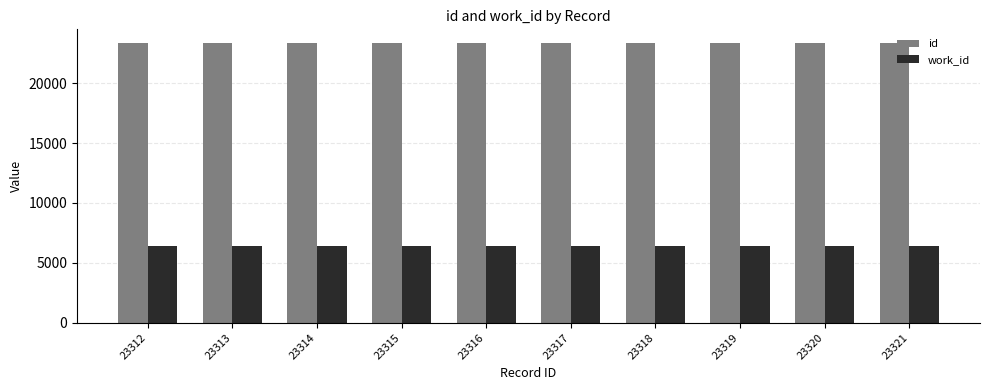

True or false: work_id has a value of 6428 at 23318.

True